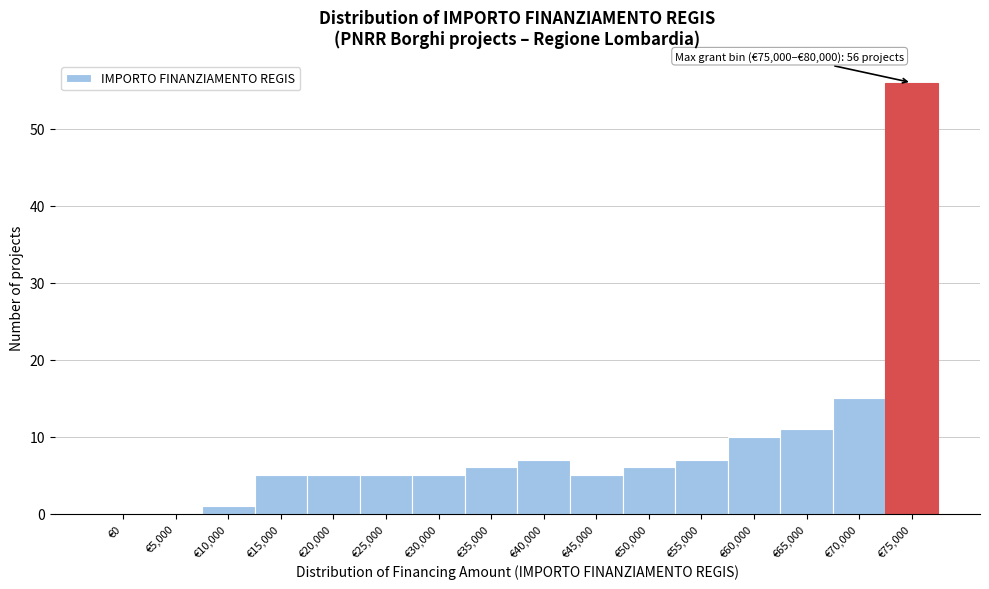

Reading left to right, transcribe all the data shown in this chart.

€0=0	€5,000=0	€10,000=1	€15,000=5	€20,000=5	€25,000=5	€30,000=5	€35,000=6	€40,000=7	€45,000=5	€50,000=6	€55,000=7	€60,000=10	€65,000=11	€70,000=15	€75,000=56